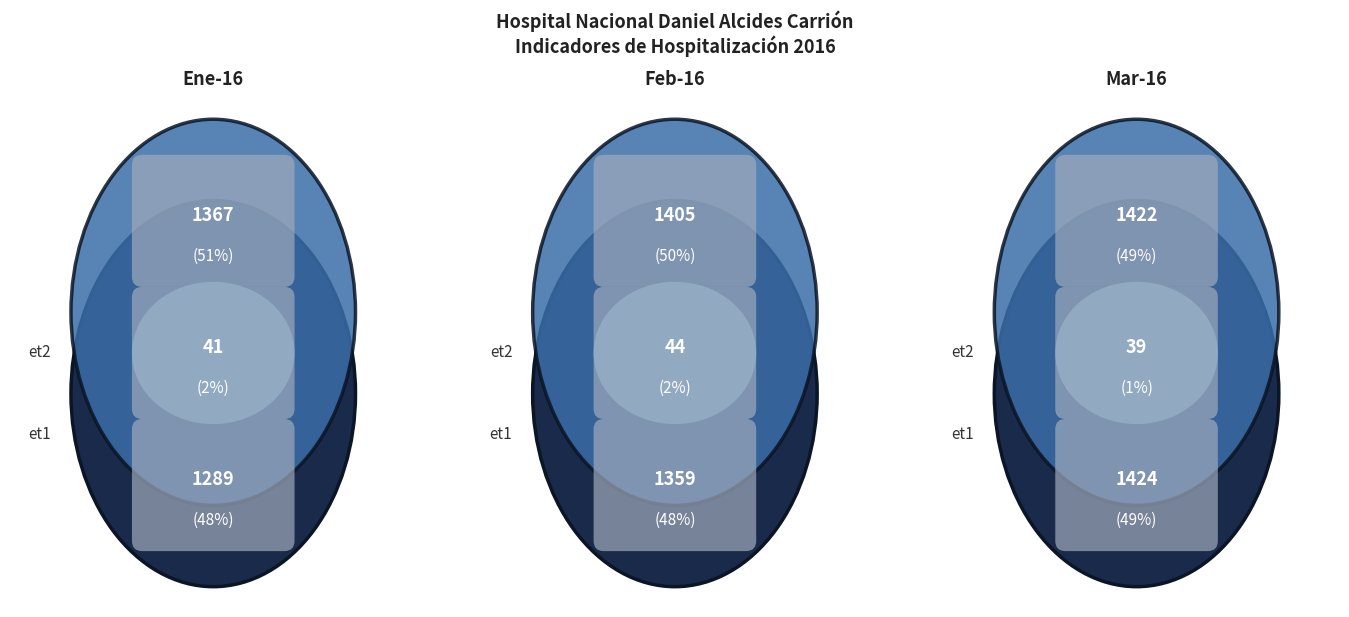

Rank the series by their maximum value, from lowest to highest.

Ene-16, Feb-16, Mar-16